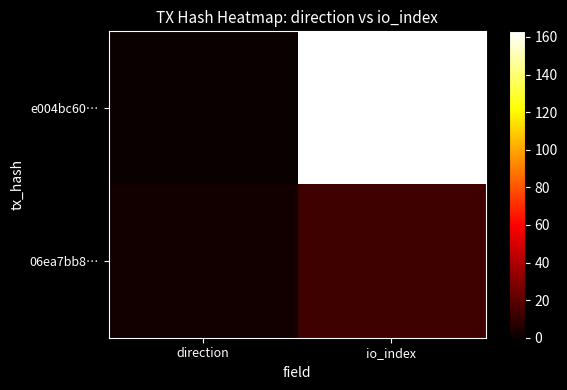

Between direction and io_index, which series saw the biggest shift?

e004bc60…